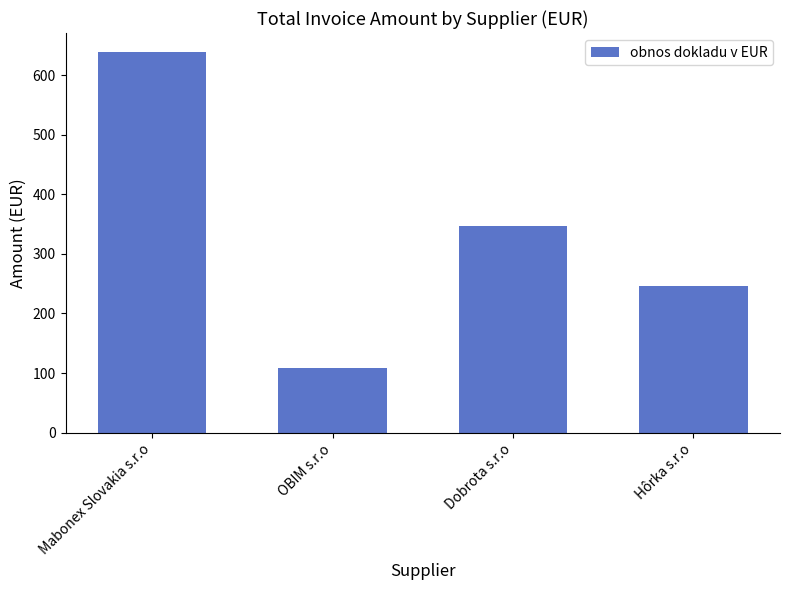

How many data points are less than 346?

2